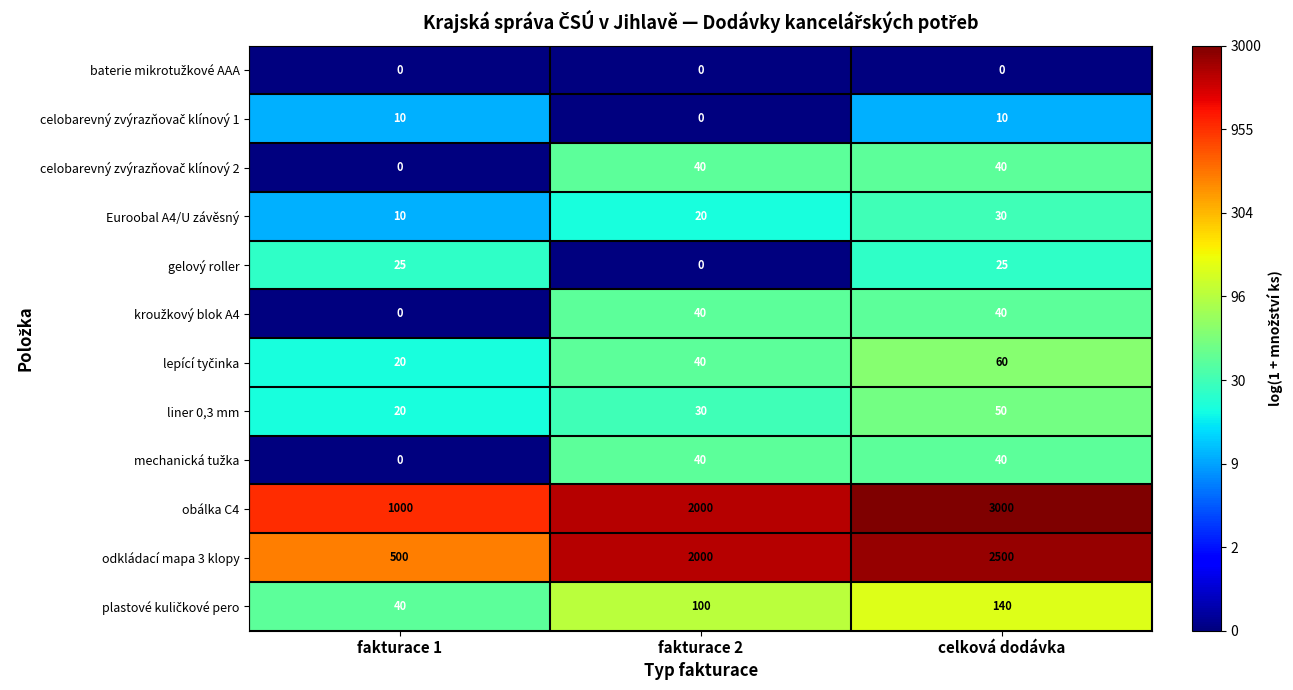

What is the difference between the highest and lowest values at fakturace 2?

2000